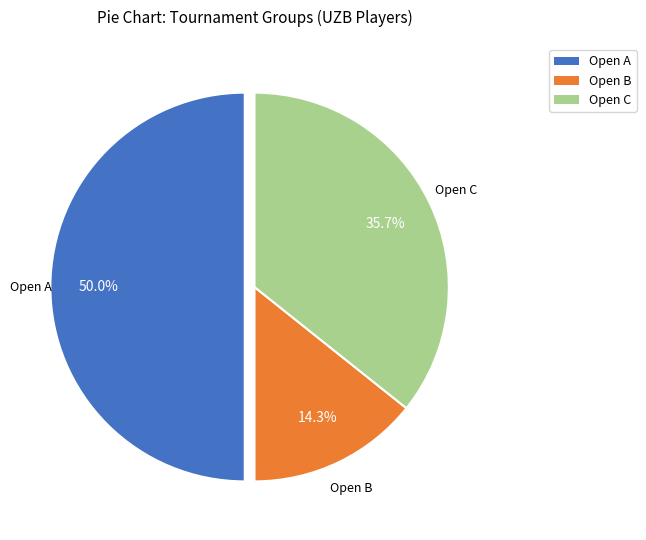

Combined, what portion of the pie is Open A and Open B?

64.3%